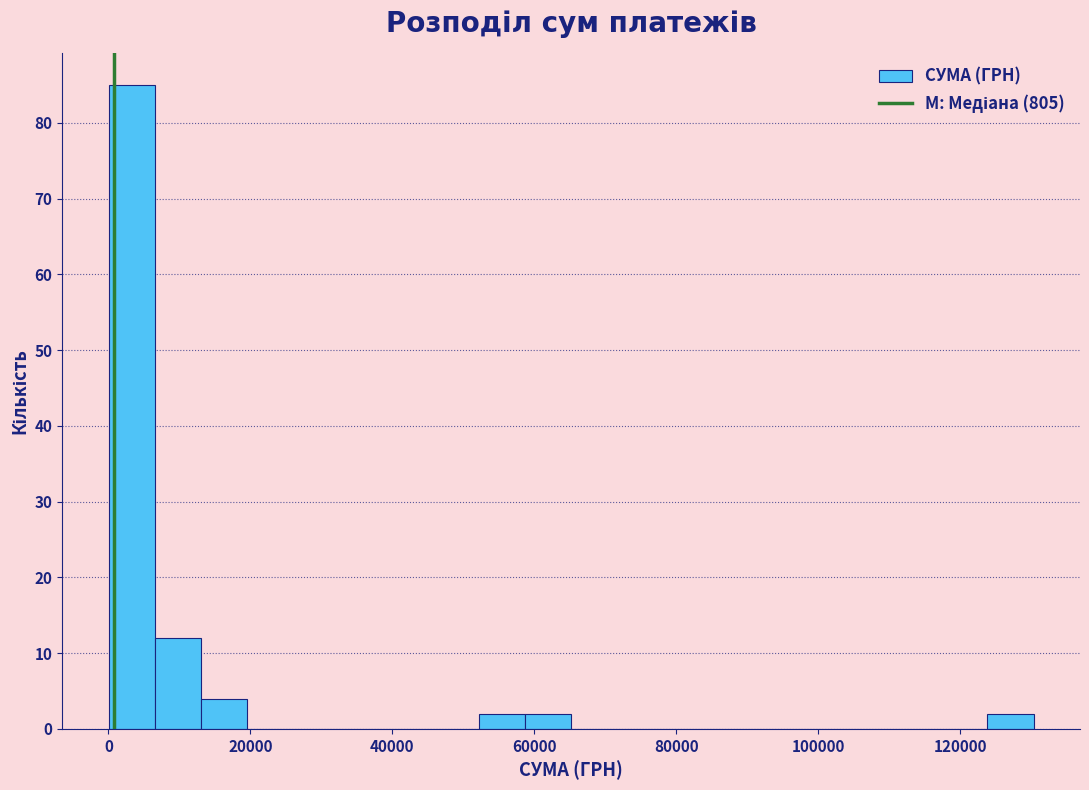

Around what value on the x-axis is the tallest bar? Give the approximate position of its centre, as read against the axis.

4000